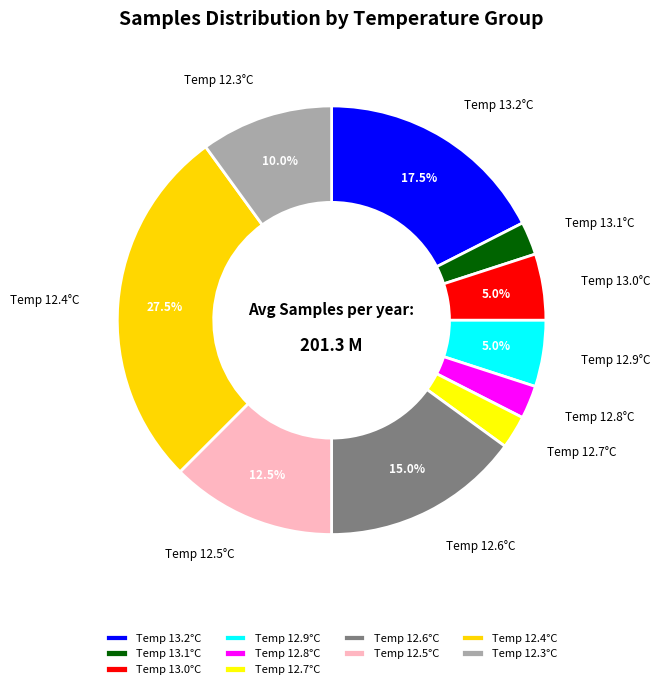

How much of the chart is everything except Temp 13.2°C?

82.5%